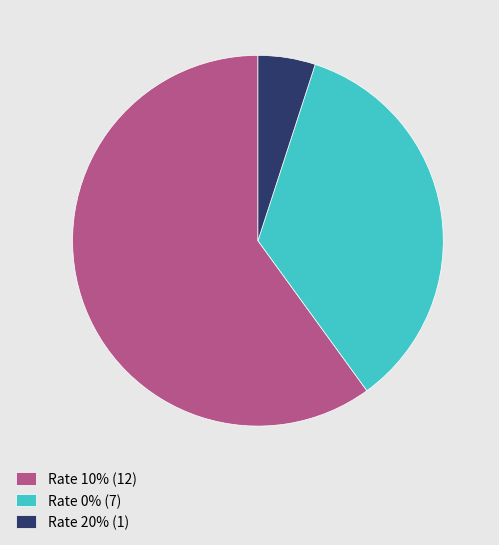

Approximately how many times larger is the value at Rate 10% (12) compared to Rate 0% (7)?

1.7